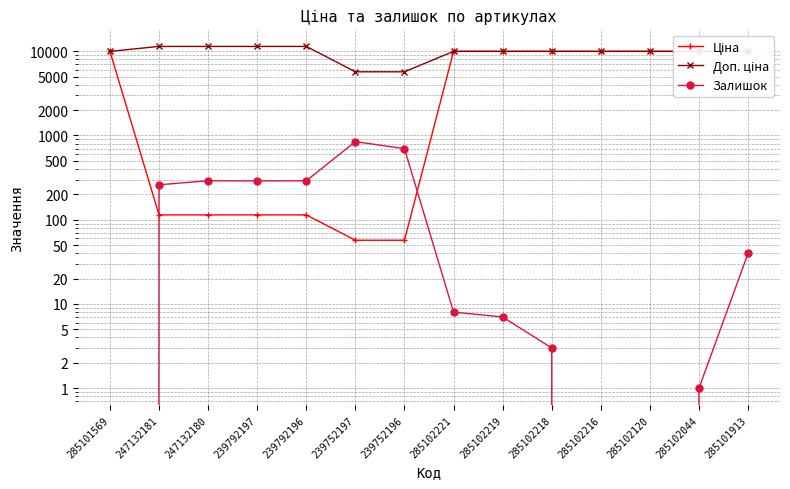

At 239752196, list the series in order from largest to smallest.

Доп. ціна, Залишок, Ціна